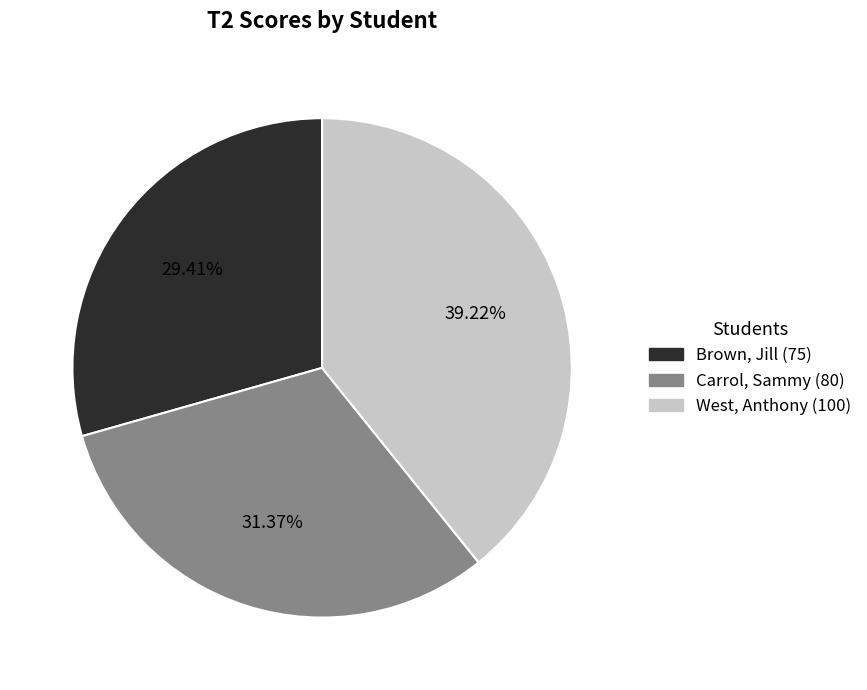

To the nearest percent, what portion does Carrol, Sammy represent?

31%